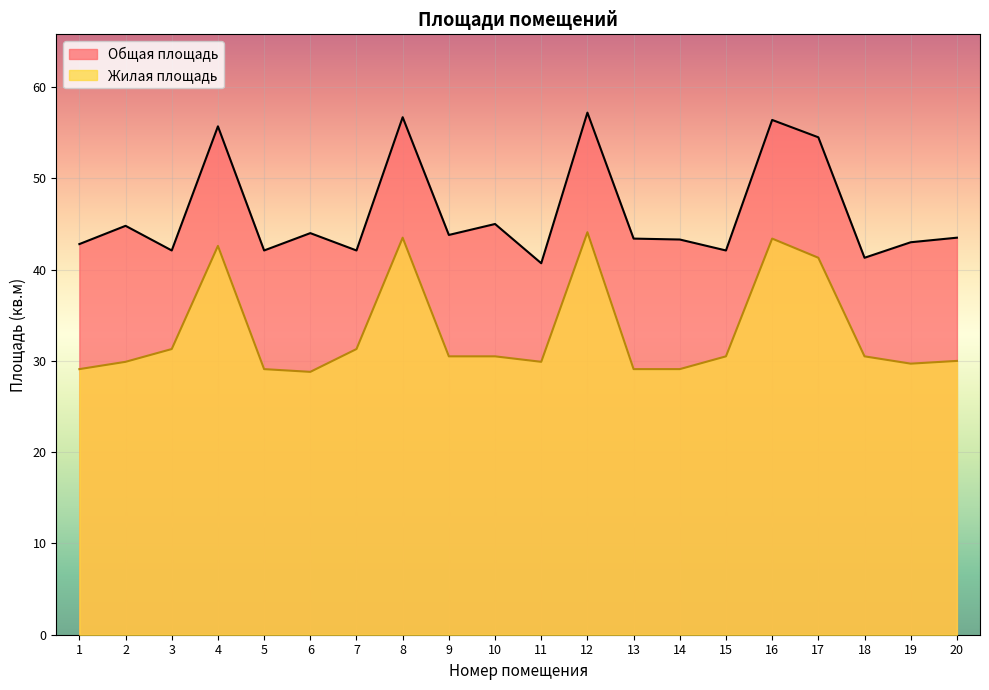

In Жилая площадь, how many points are higher than both neighbors (excluding endpoints)?

4